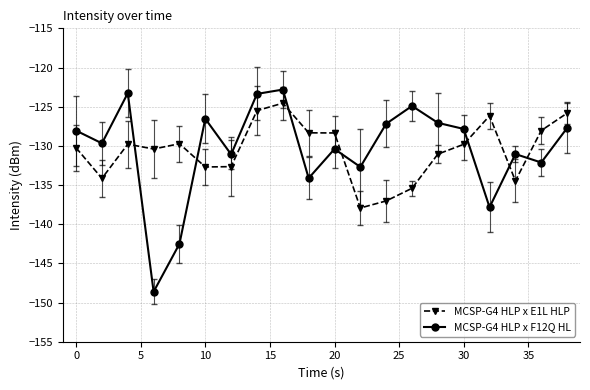

Does the chart have visible grid lines?

Yes